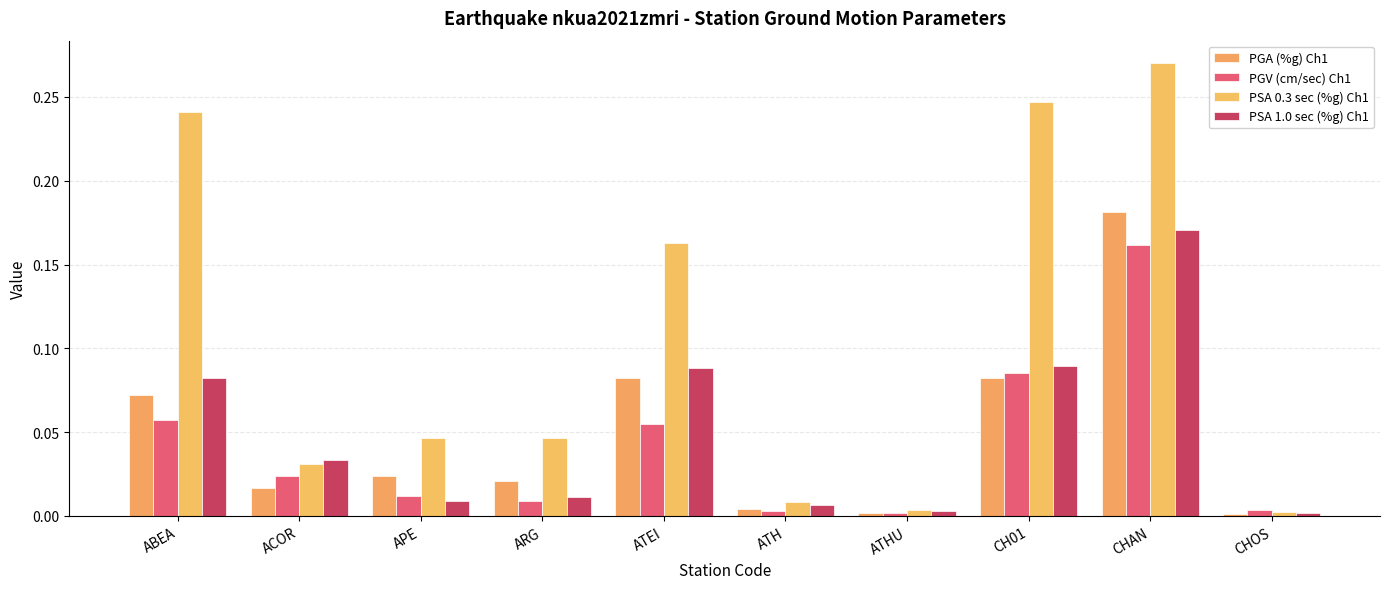

What is the label of the 2nd bar from the right?

CHAN